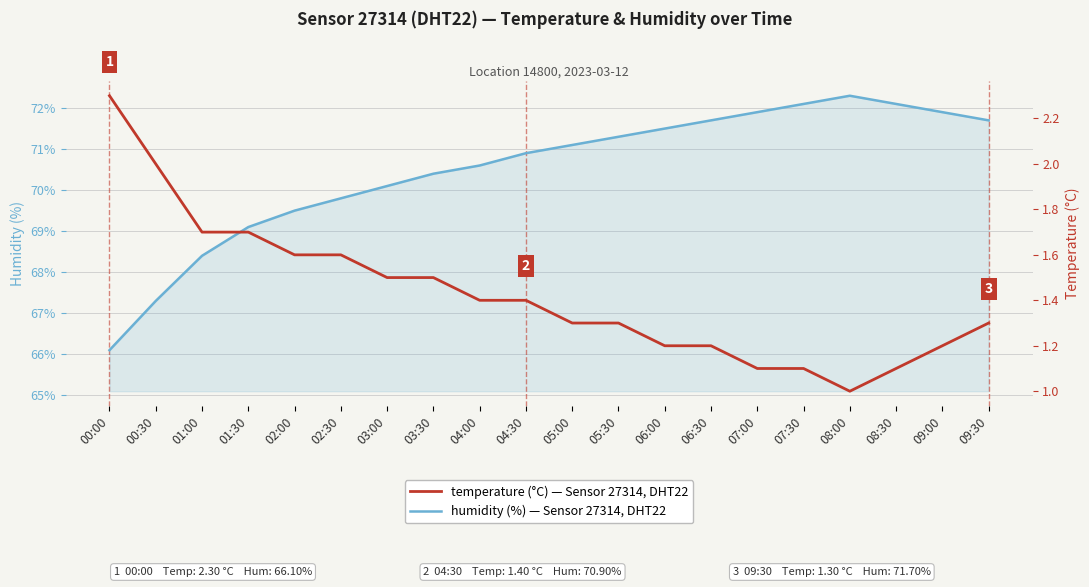

Between 01:30 and 02:30, which series saw the biggest shift?

humidity